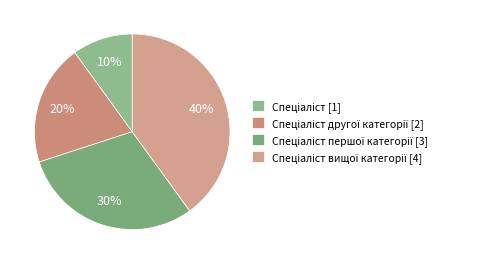

How many segments does this pie chart have?

4